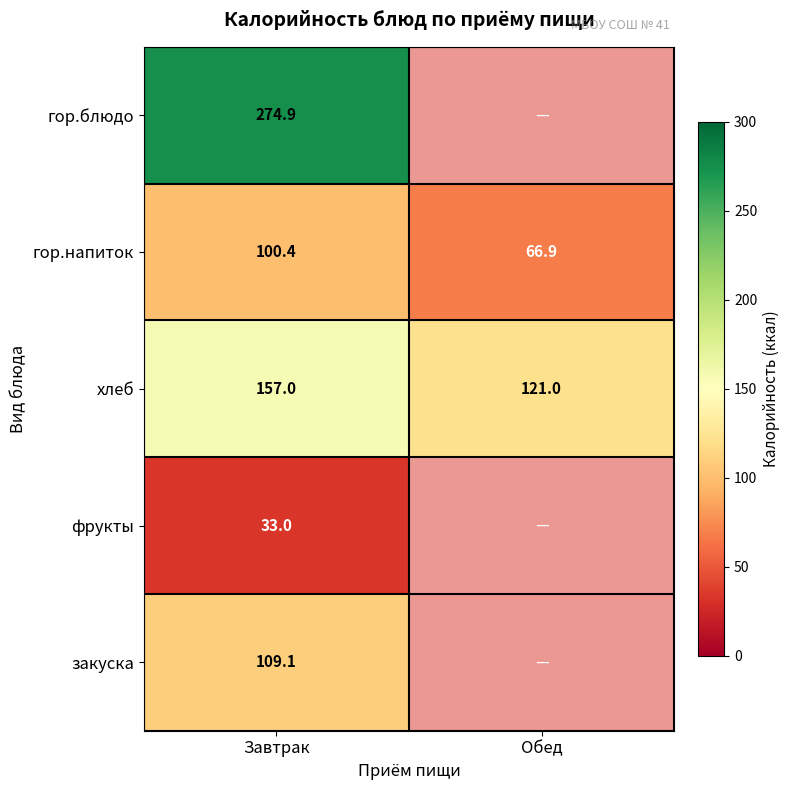

The гор.напиток series shows 66.9 at Обед. True or false?

True